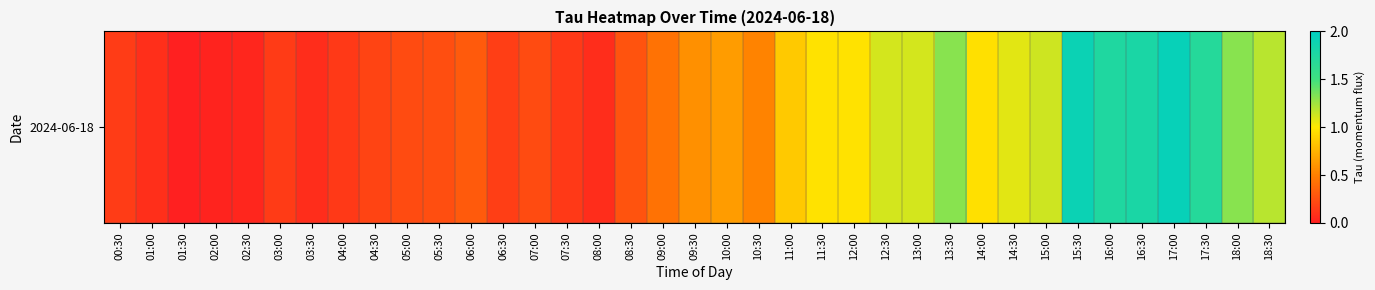

Reading right to left, transcribe all the data shown in this chart.

18:30=1.2	18:00=1.3	17:30=1.7	17:00=1.9	16:30=1.8	16:00=1.8	15:30=1.9	15:00=1.1	14:30=1.1	14:00=1.0	13:30=1.3	13:00=1.1	12:30=1.1	12:00=1.0	11:30=1.0	11:00=0.9	10:30=0.5	10:00=0.6	09:30=0.6	09:00=0.4	08:30=0.3	08:00=0.1	07:30=0.1	07:00=0.2	06:30=0.2	06:00=0.3	05:30=0.2	05:00=0.2	04:30=0.2	04:00=0.1	03:30=0.1	03:00=0.1	02:30=0.0	02:00=0.0	01:30=0.0	01:00=0.1	00:30=0.2